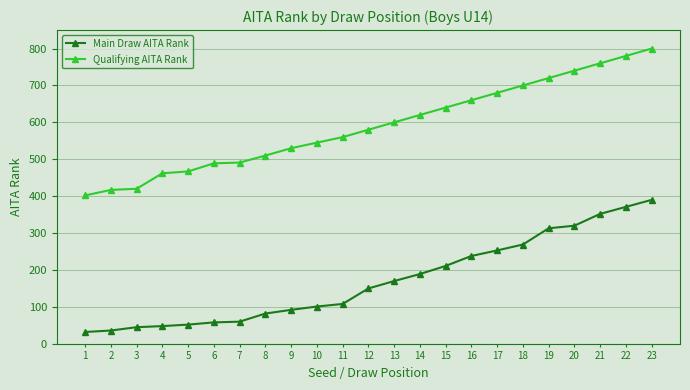

Which series has the largest range (max minus min)?

Qualifying AITA Rank